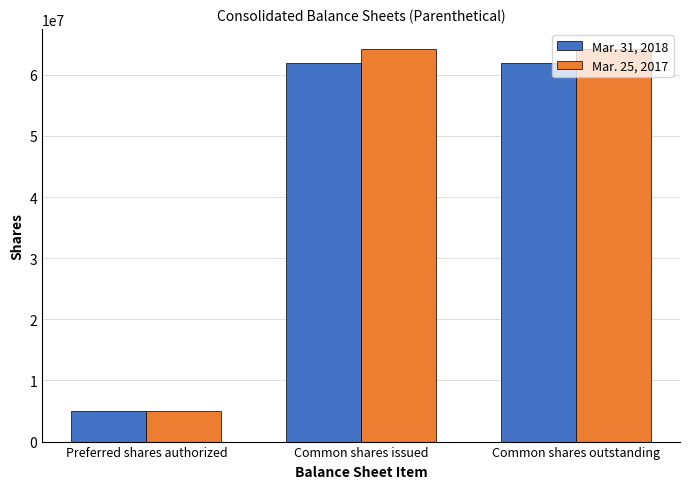

What is the total value across all series at Common shares outstanding?

126255000